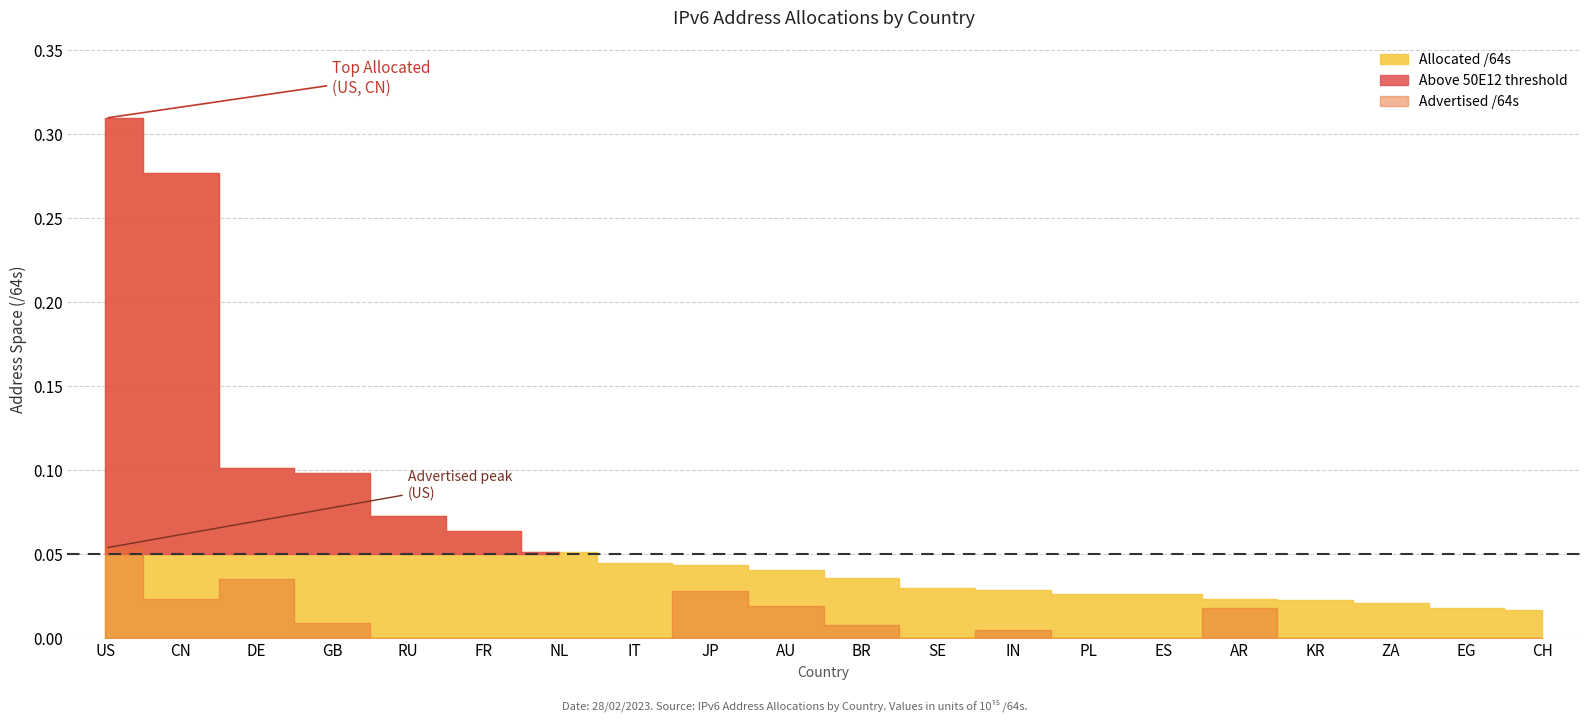

What is the label of the 7th point from the right?

PL